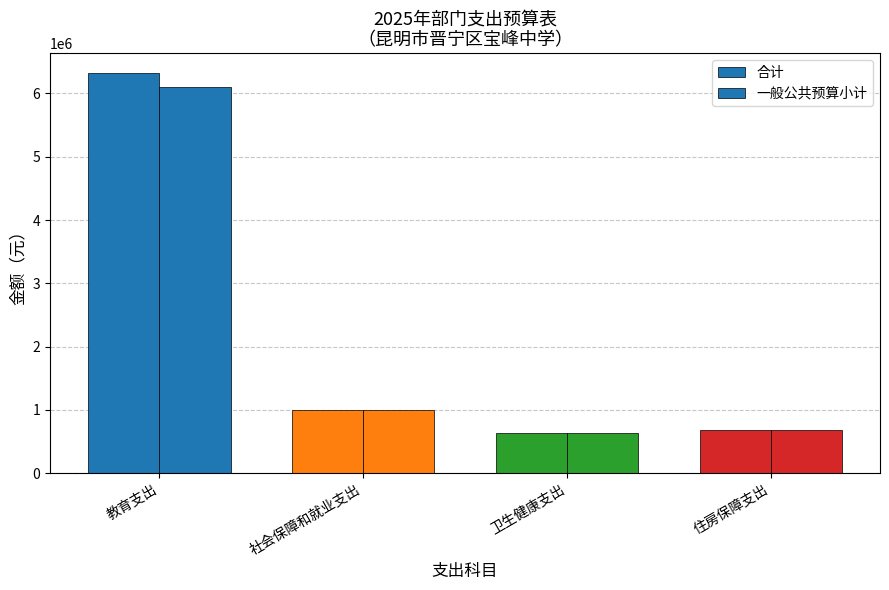

How many groups of bars are there?

4